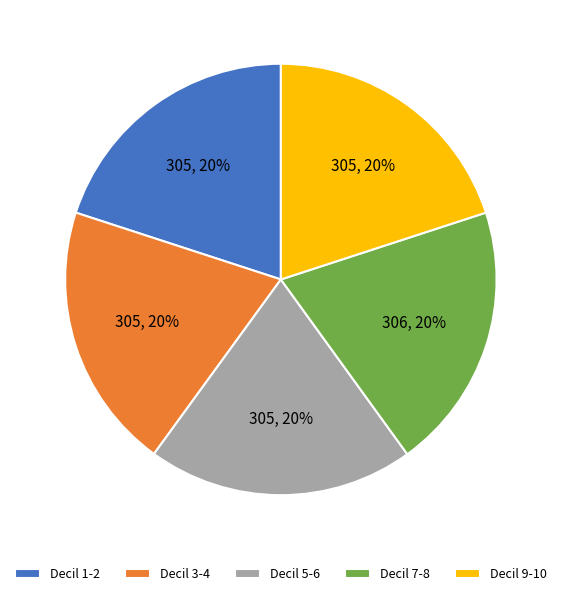

Approximately how many times larger is the value at Decil 3-4 compared to Decil 1-2?

1.0